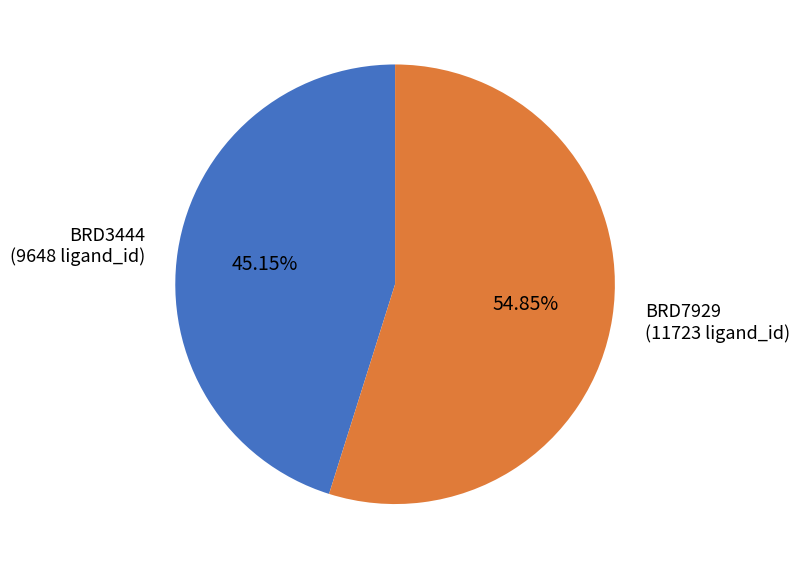

Rank the categories by value from lowest to highest.

BRD3444, BRD7929